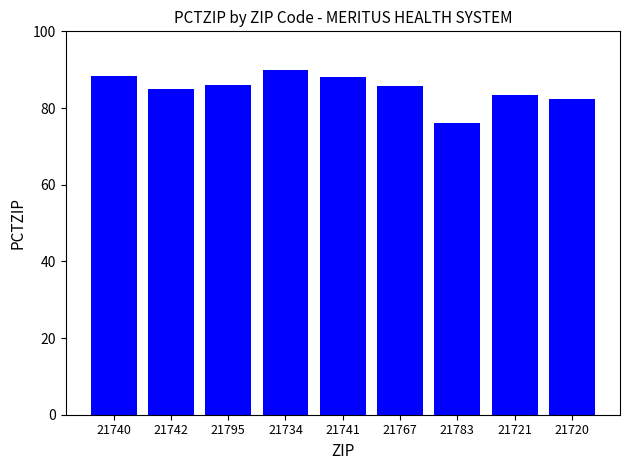

True or false: the data shows 141.1 at 21740.

False